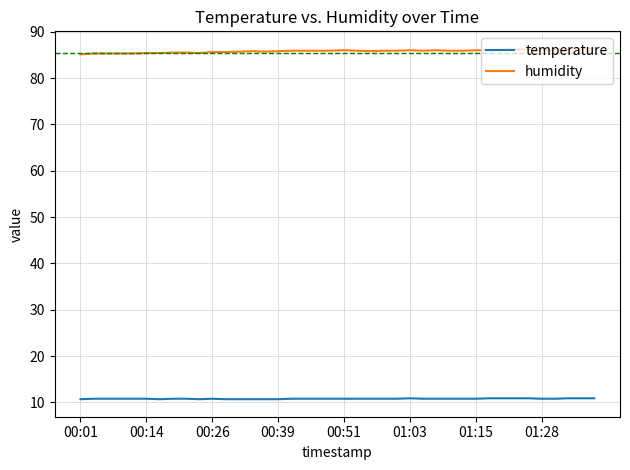

Which series has the largest total across all categories?

humidity